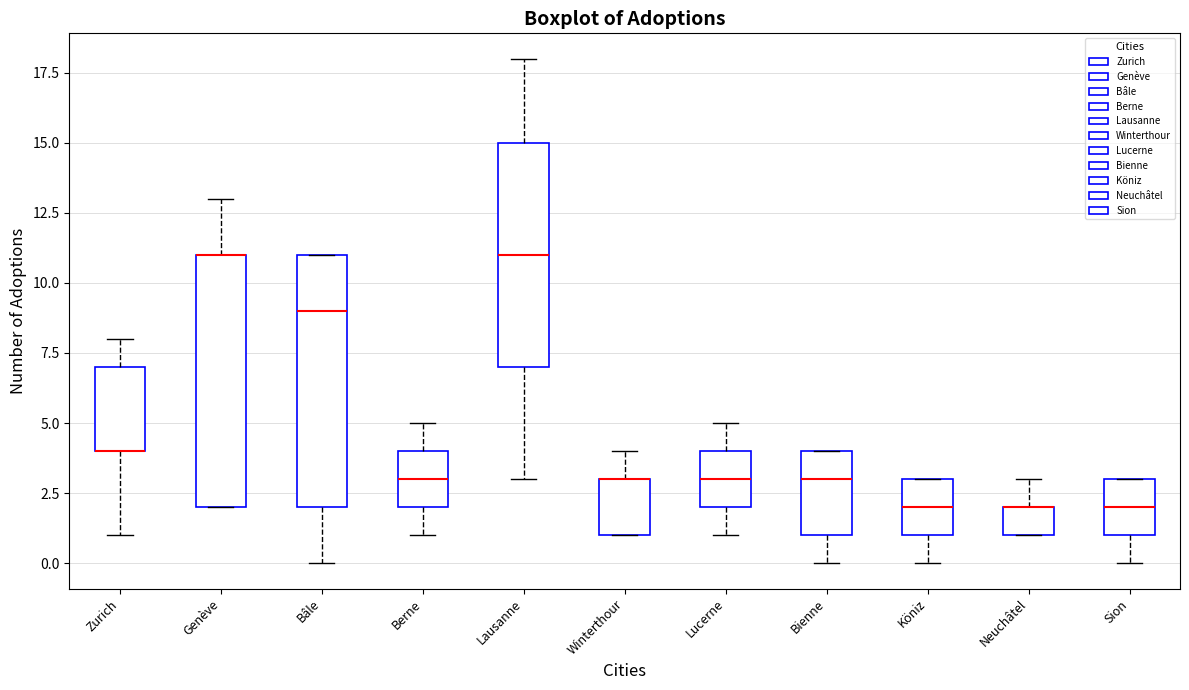

Where does the median line of the box for Lucerne sit on the y-axis? The values are not printed on the chart, so give them approximately, as read against the axis.

3